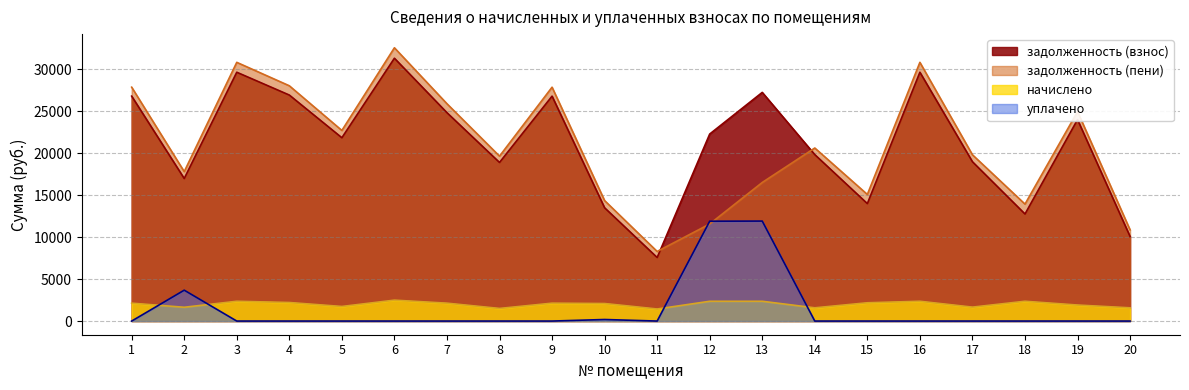

Where does the начислено series first go above 2129?

1